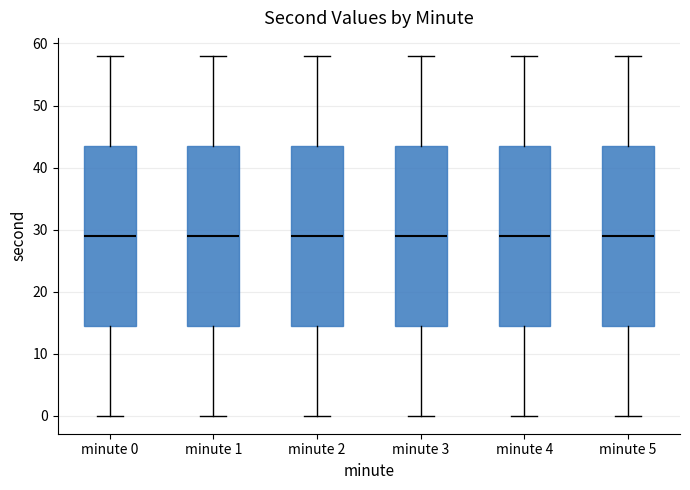

Where does the median line of the box for minute 4 sit on the y-axis? The values are not printed on the chart, so give them approximately, as read against the axis.

29